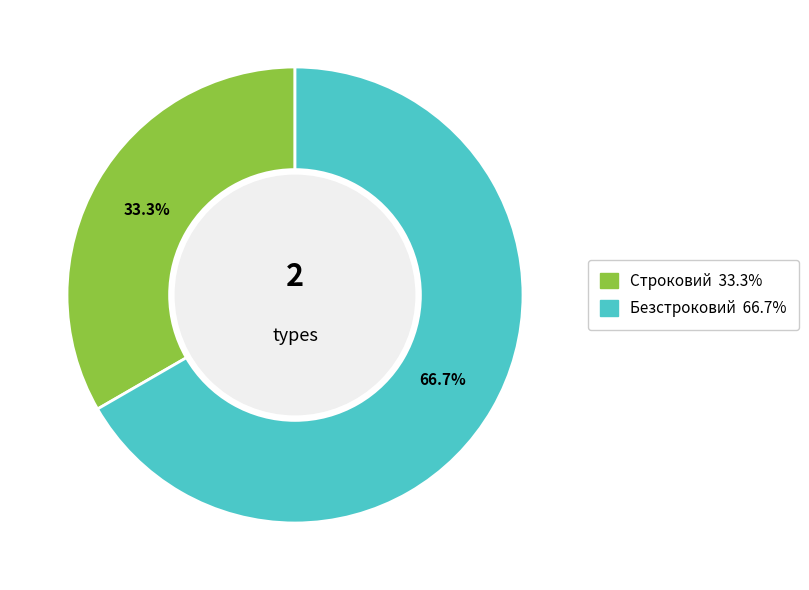

To the nearest percent, what percentage of the pie is Безстроковий?

67%